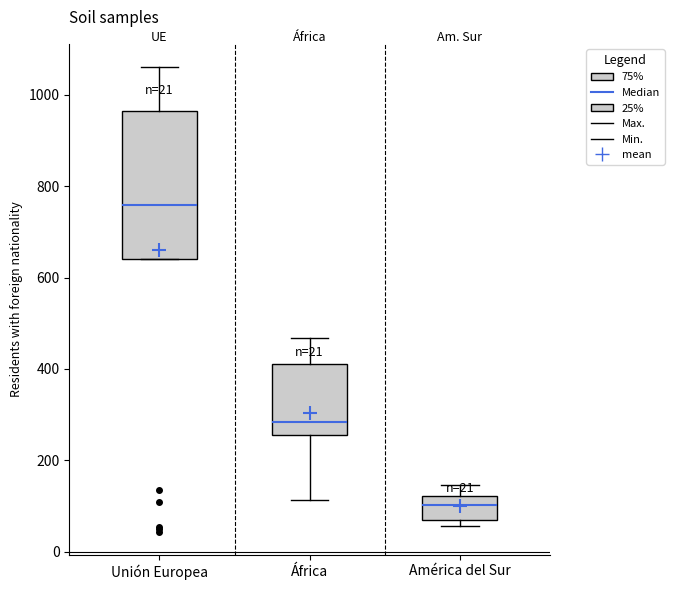

Which box is the tallest, from its lower edge to its upper edge?

Unión Europea